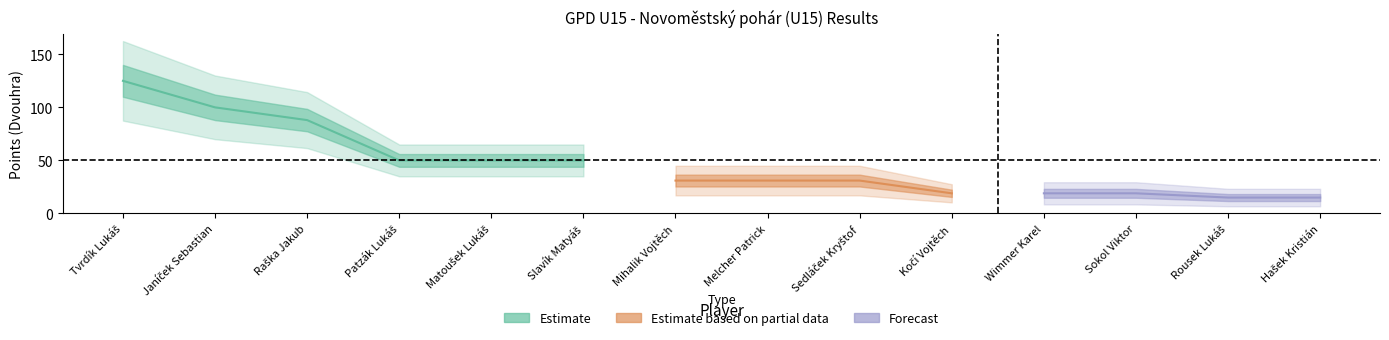

What is the difference between the values at Wimmer Karel and Patzák Lukáš?

31